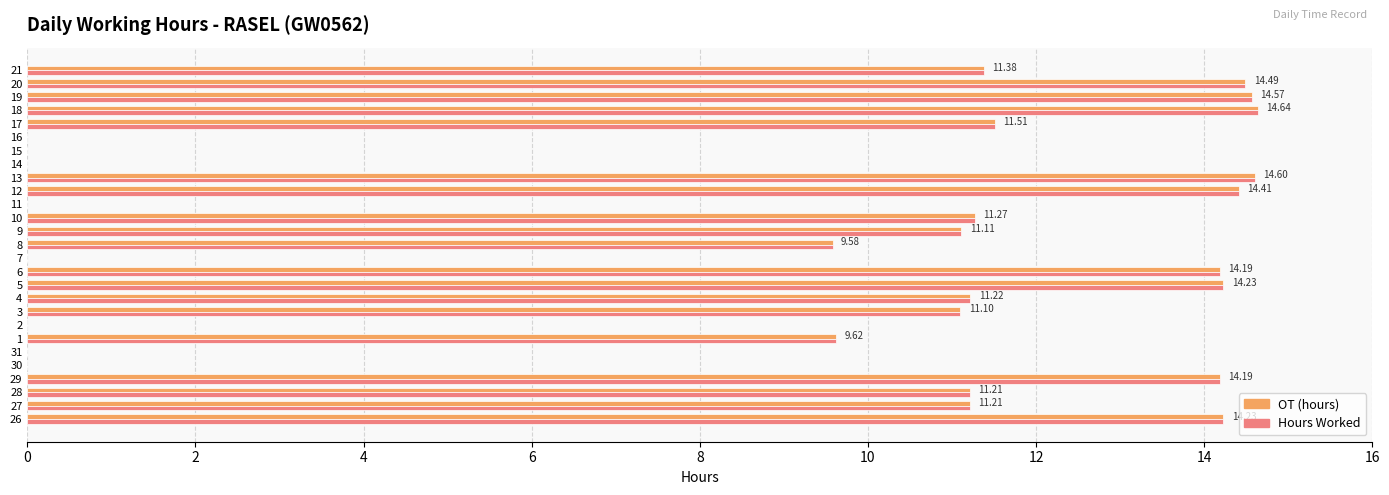

What is the sum of the OT (hours) values at 5 and 13?

28.8